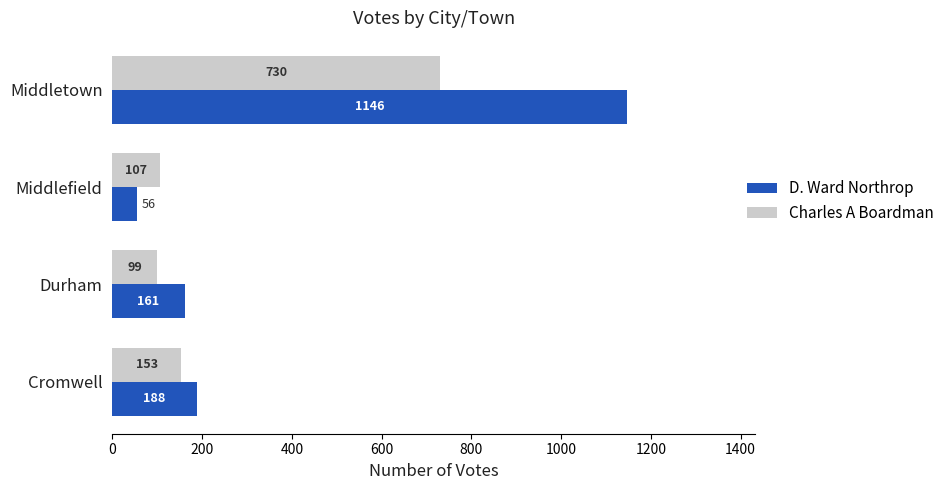

Rank the categories by D. Ward Northrop value from lowest to highest.

Middlefield, Durham, Cromwell, Middletown